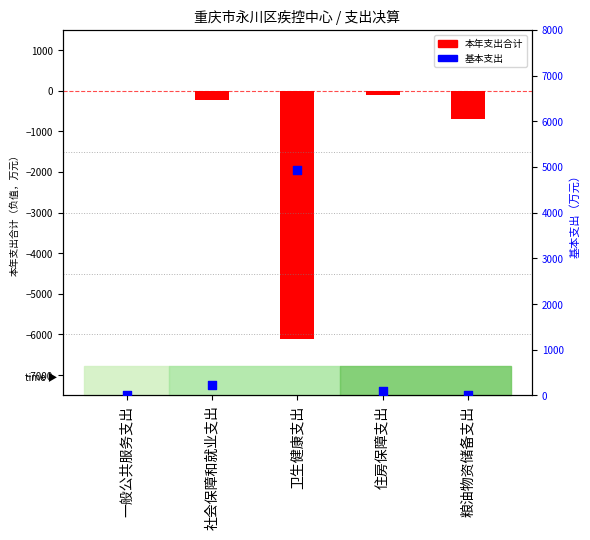

Which series has the widest spread of Y values?

本年支出合计